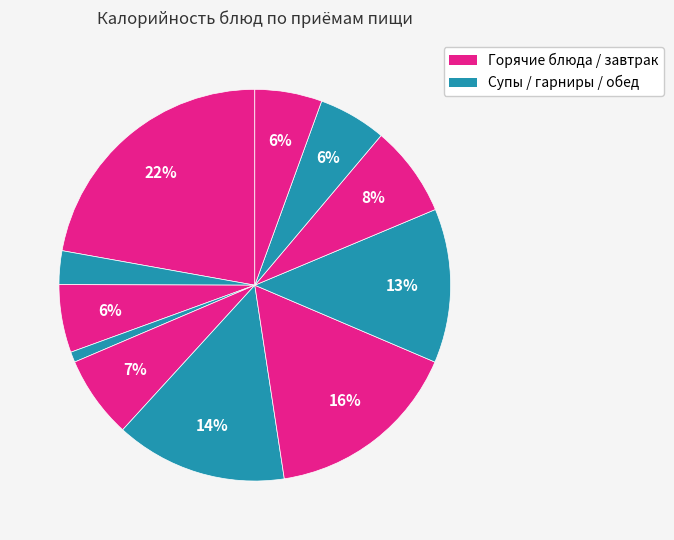

Is there a majority slice in this chart?

No